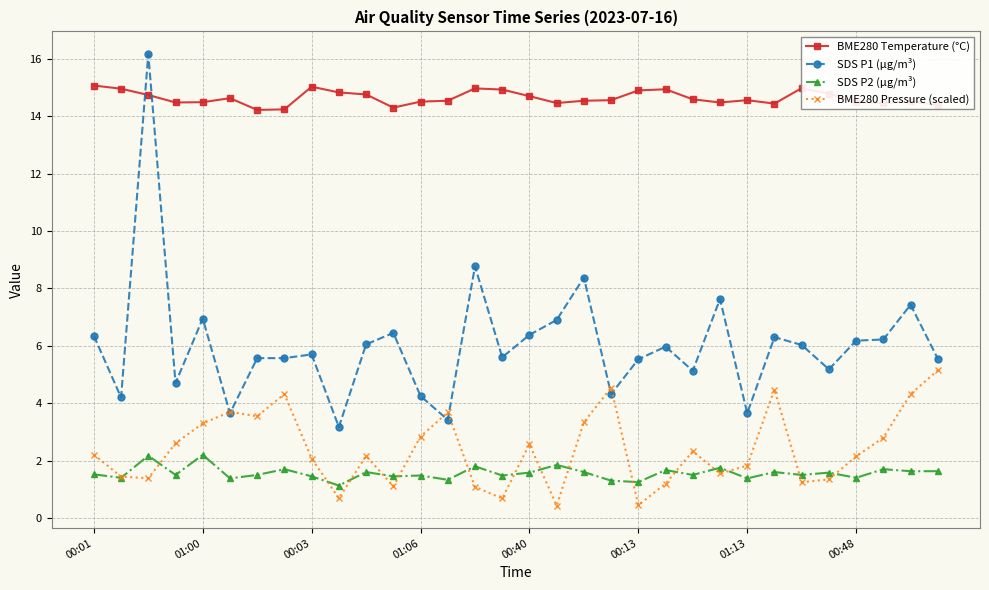

True or false: BME280 Temperature (°C) and SDS P2 (μg/m³) intersect in this chart.

False